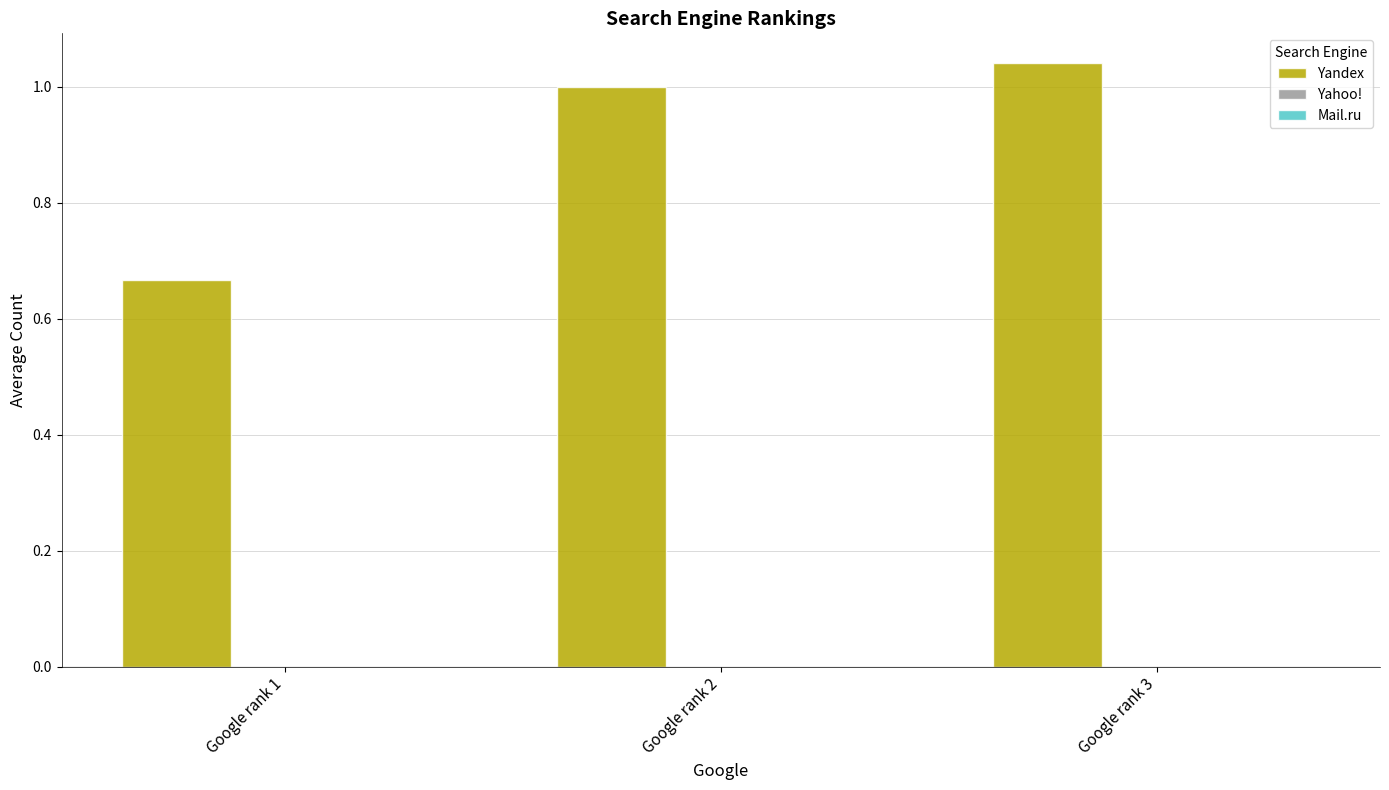

List the labels in order of value, smallest first.

Google rank 1, Google rank 2, Google rank 3